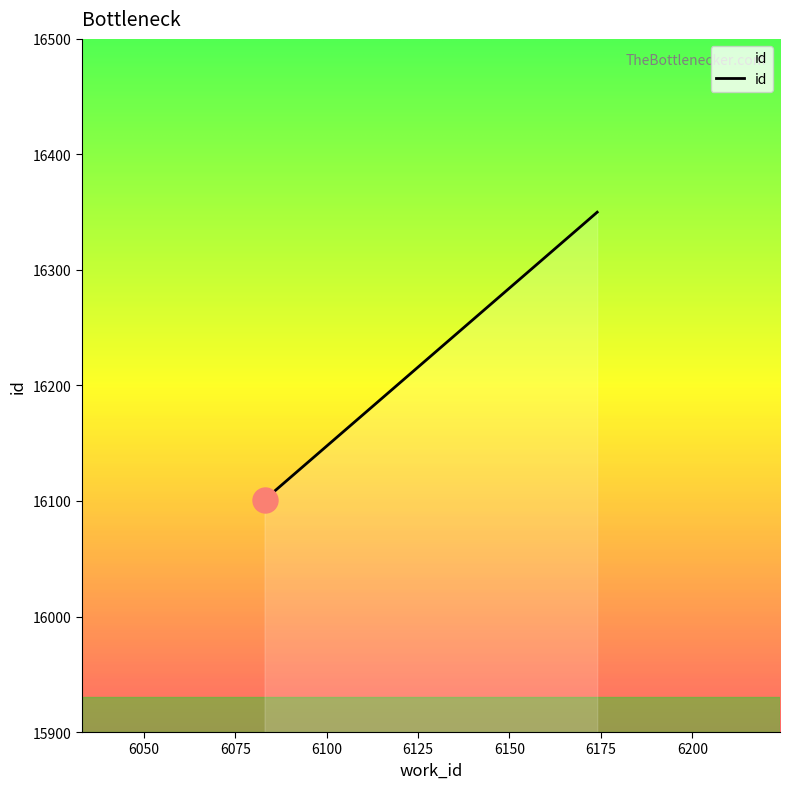

Reading right to left, what are all the values shown in this chart?

16350	16339	16101